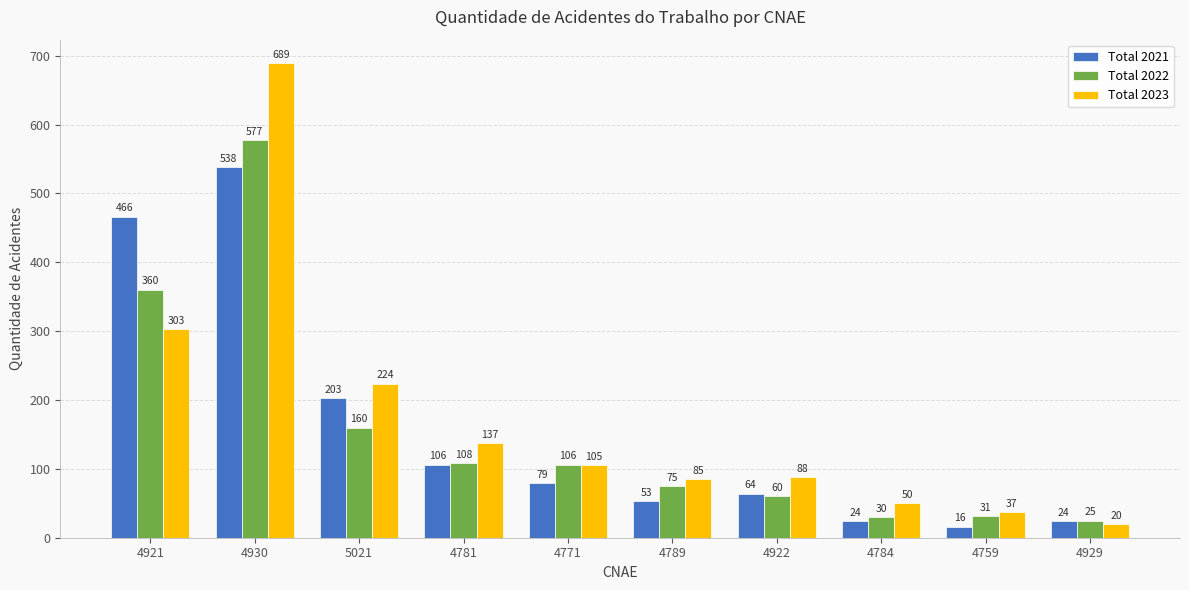

Rank the series by their maximum value, from highest to lowest.

Total 2023, Total 2022, Total 2021